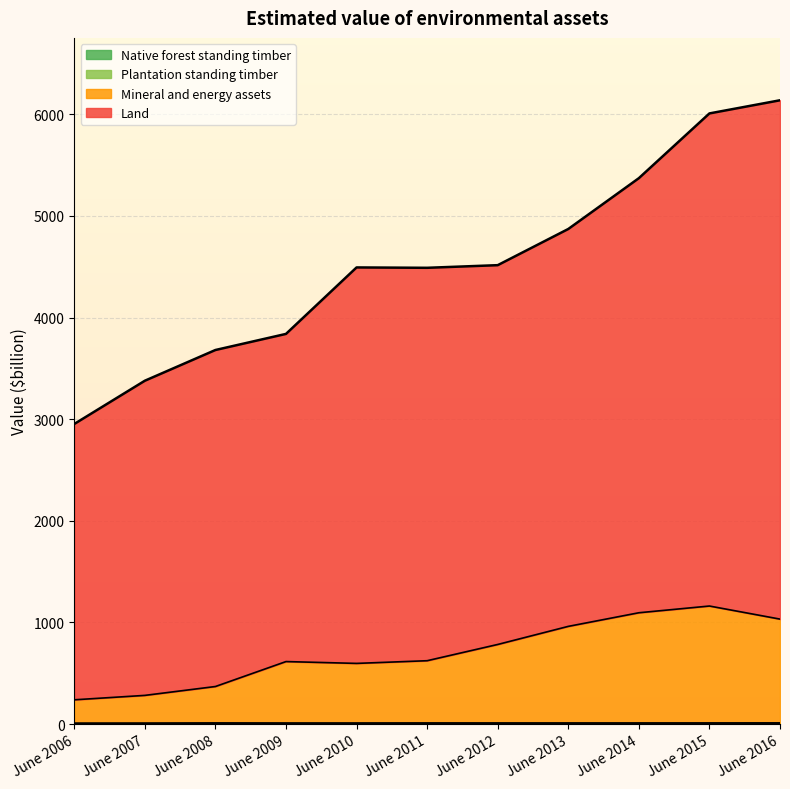

How many data points does each series have?

11